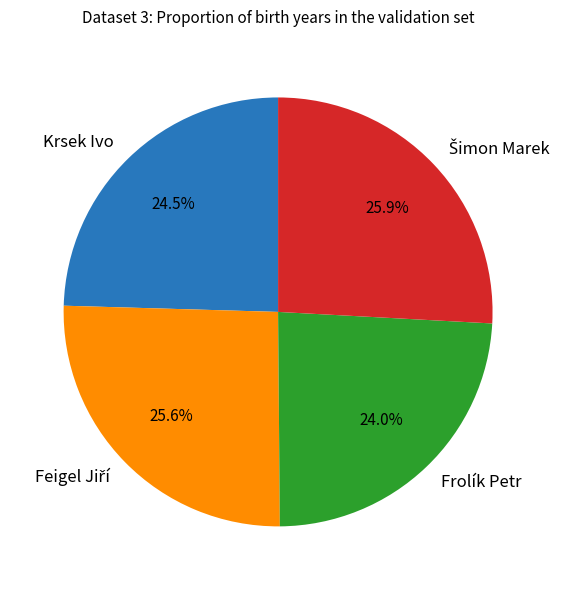

Which has a higher value, Frolík Petr or Krsek Ivo?

Krsek Ivo